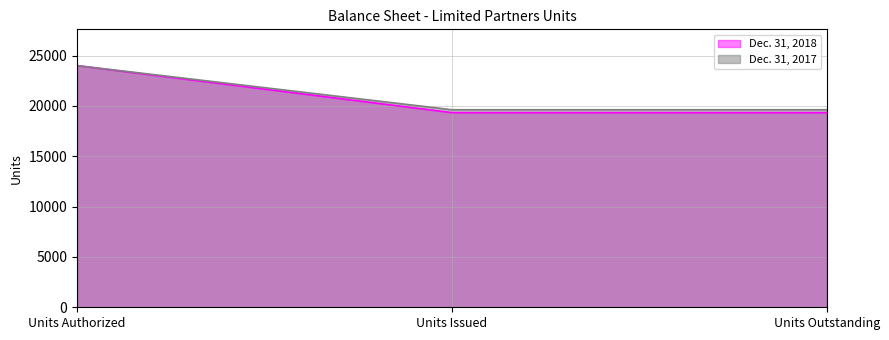

True or false: Dec. 31, 2017 has a value of 19616 at Units Issued.

True